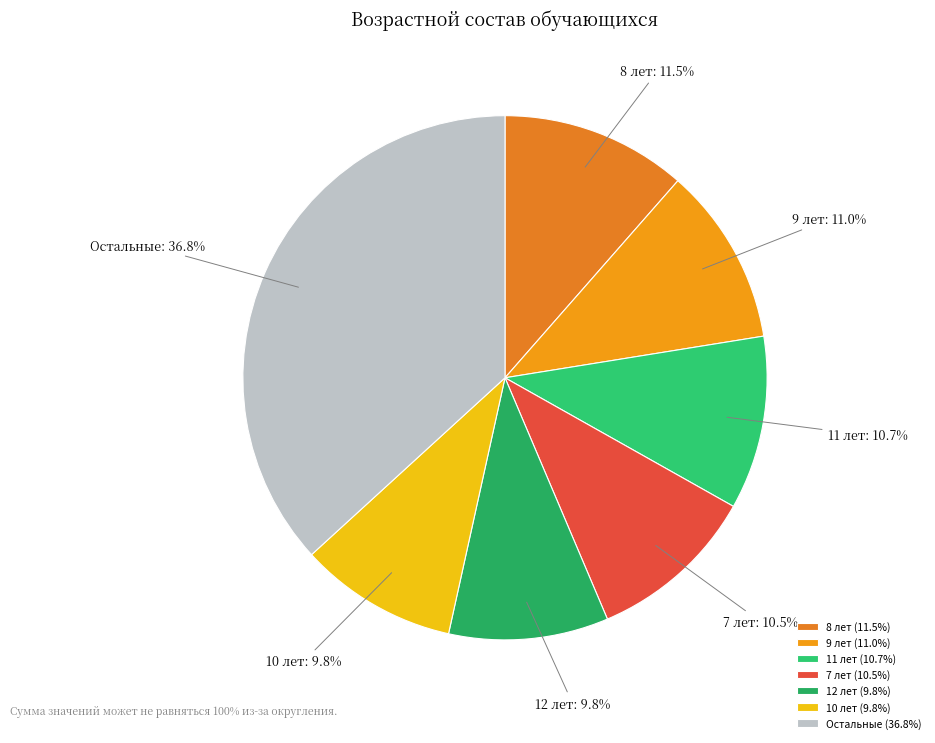

Count the number of slices in the pie.

7